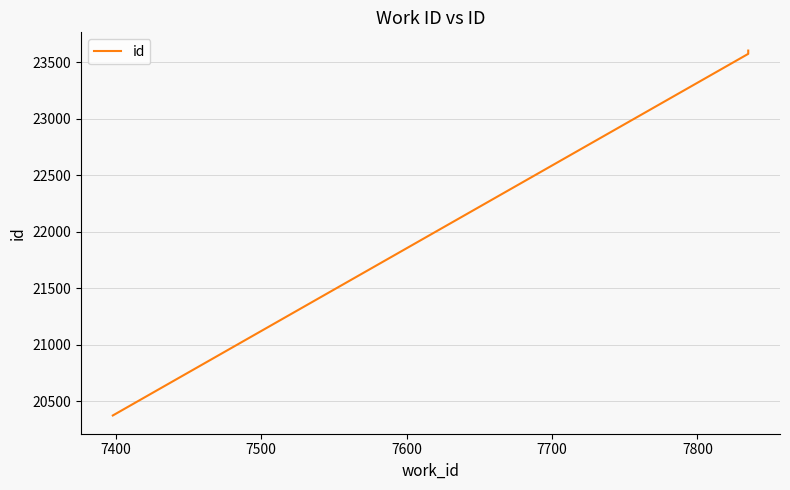

What is the value of the 1st point from the left?

20376